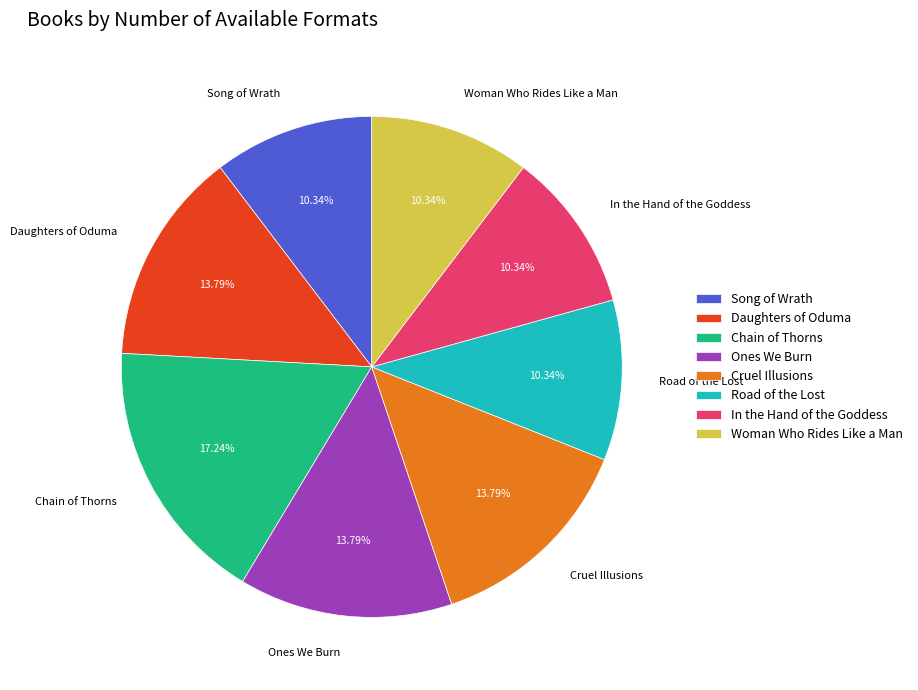

Is it true that Song of Wrath is 10% of the pie?

True